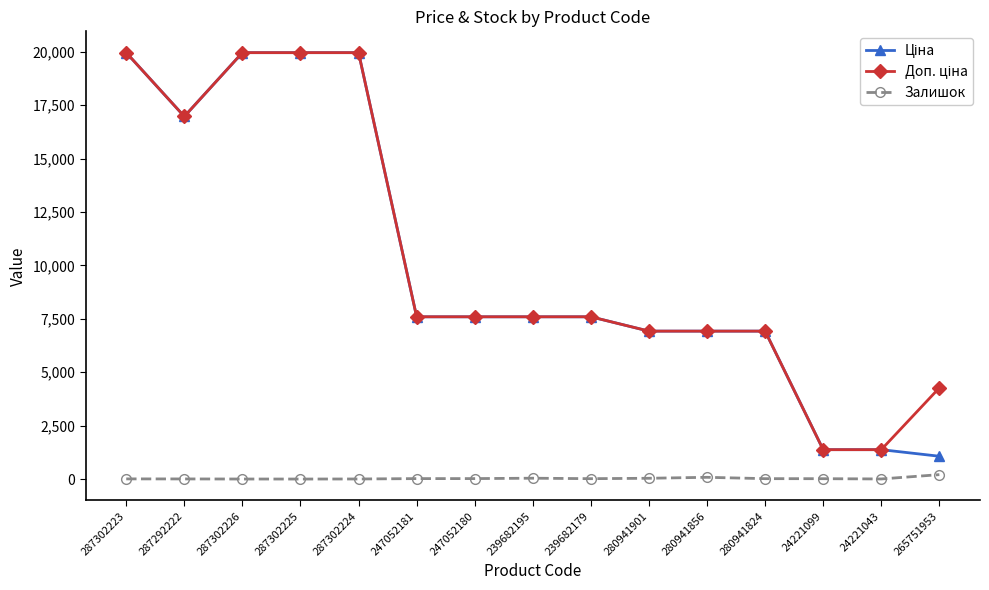

What is the total value across all series at 280941824?

13869.3